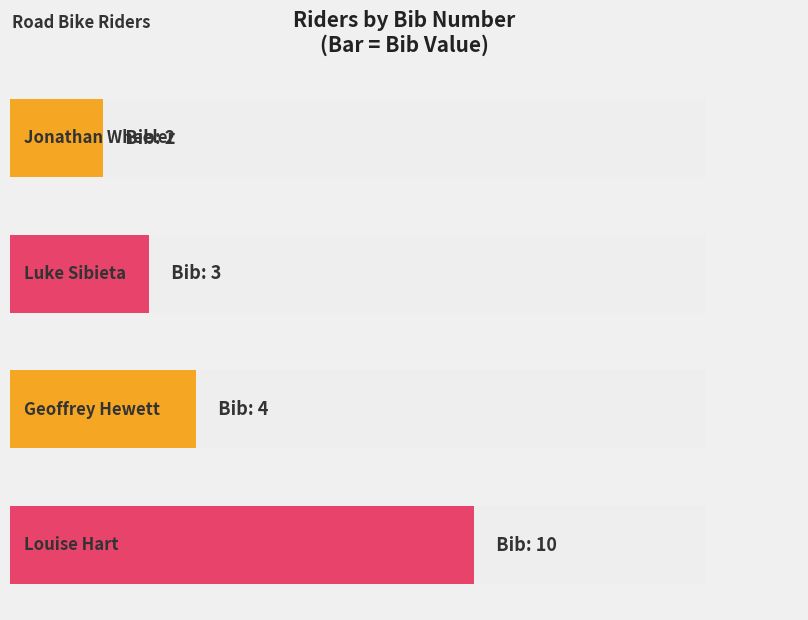

Which category has the highest value across all series?

Louise Hart